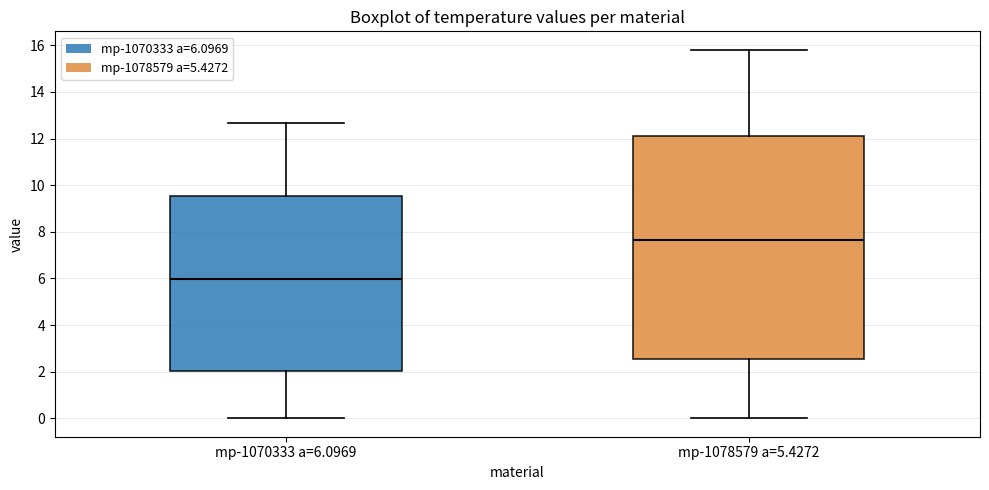

Comparing the boxes themselves (not the whiskers), which one is the tallest?

mp-1078579 a=5.4272